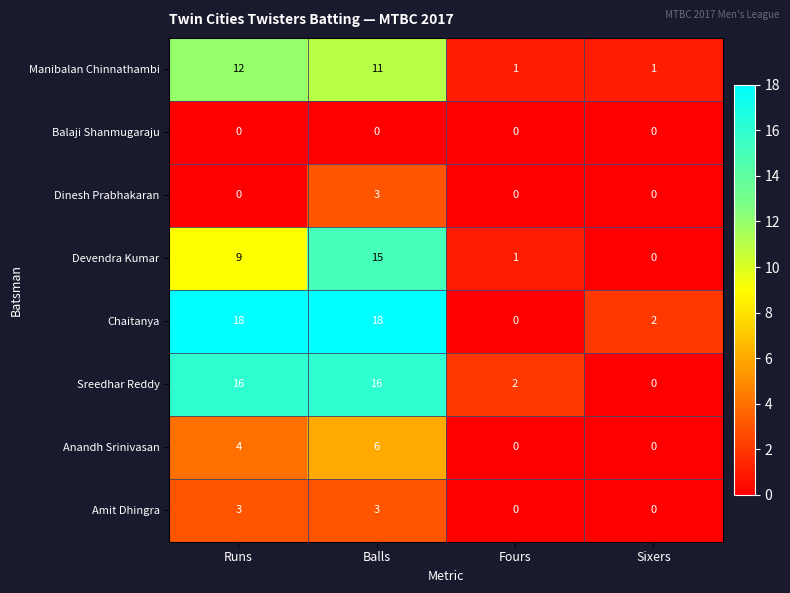

At which label does Manibalan Chinnathambi reach its peak?

Runs